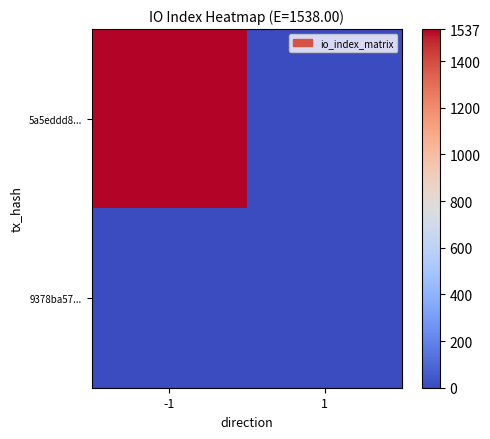

At how many categories does at least one series exceed 4?

1